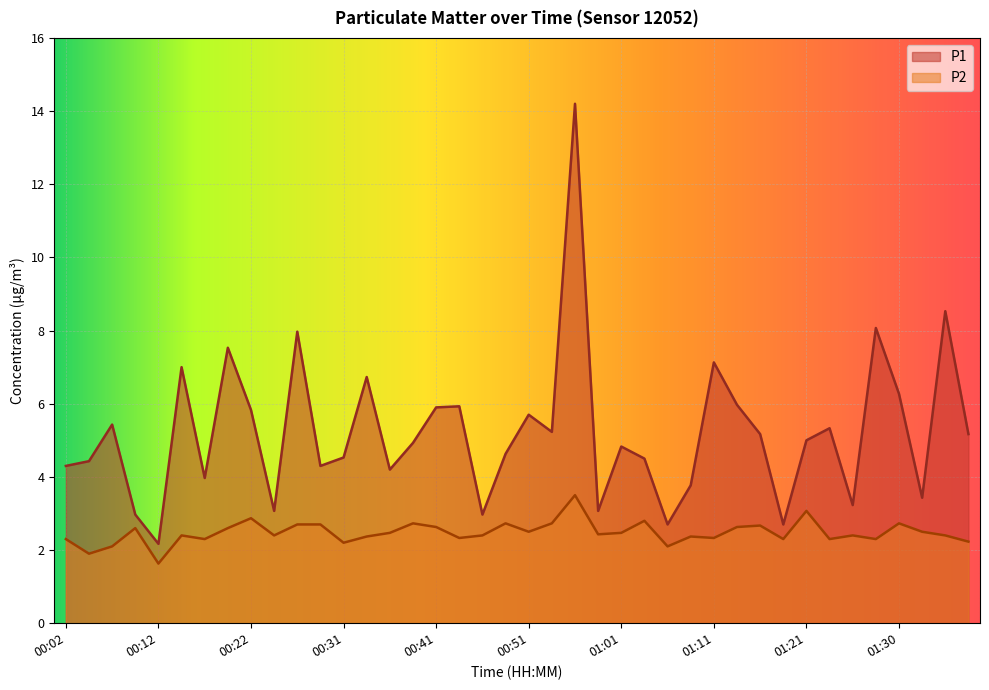

At which category does P1 reach its first local peak?

00:07